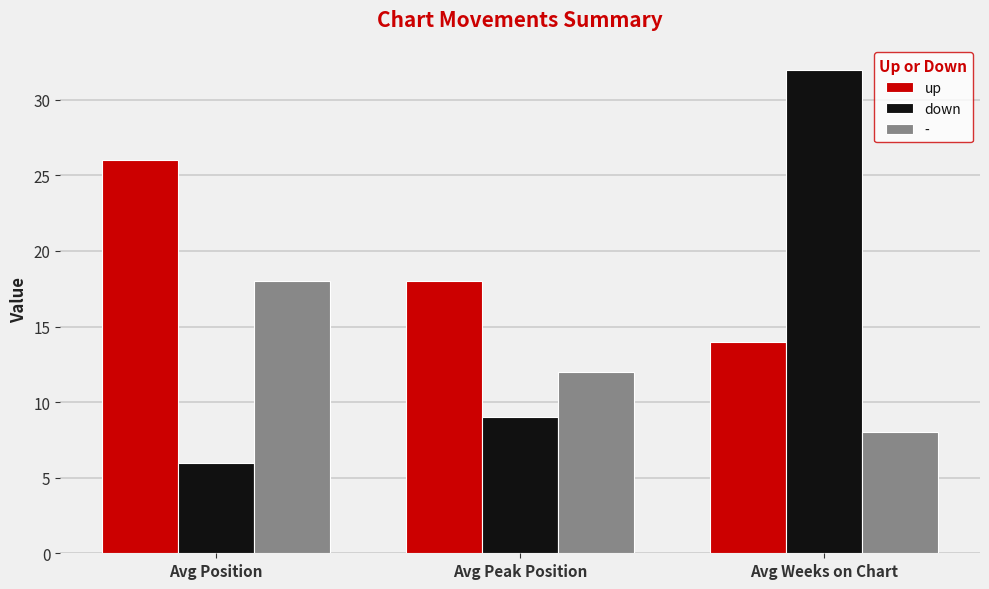

Reading right to left, list all the values displayed in this chart.

up: 14	18	26
down: 32	9	6
-: 8	12	18